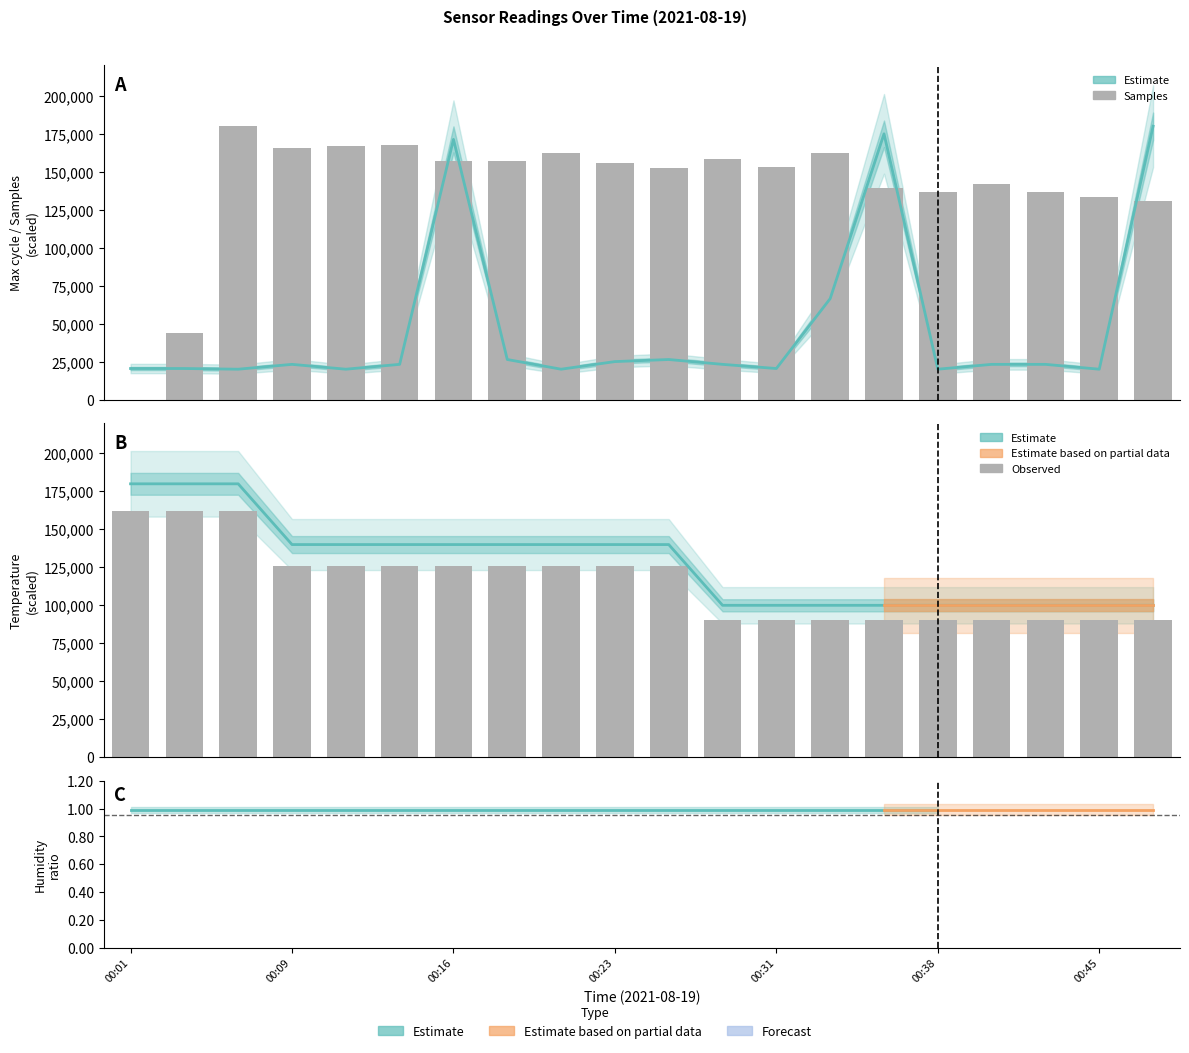

Is it true that Max_cycle equals 303436.7 at 00:48?

False